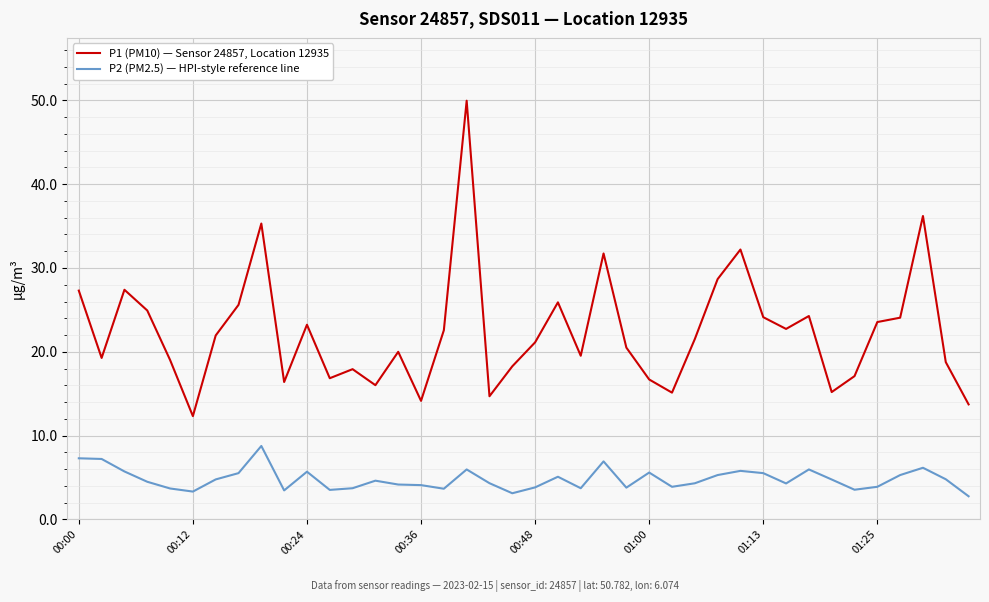

True or false: P1 (PM10) — Sensor 24857, Location 12935 and P2 (PM2.5) — HPI-style reference line cross at least once.

False